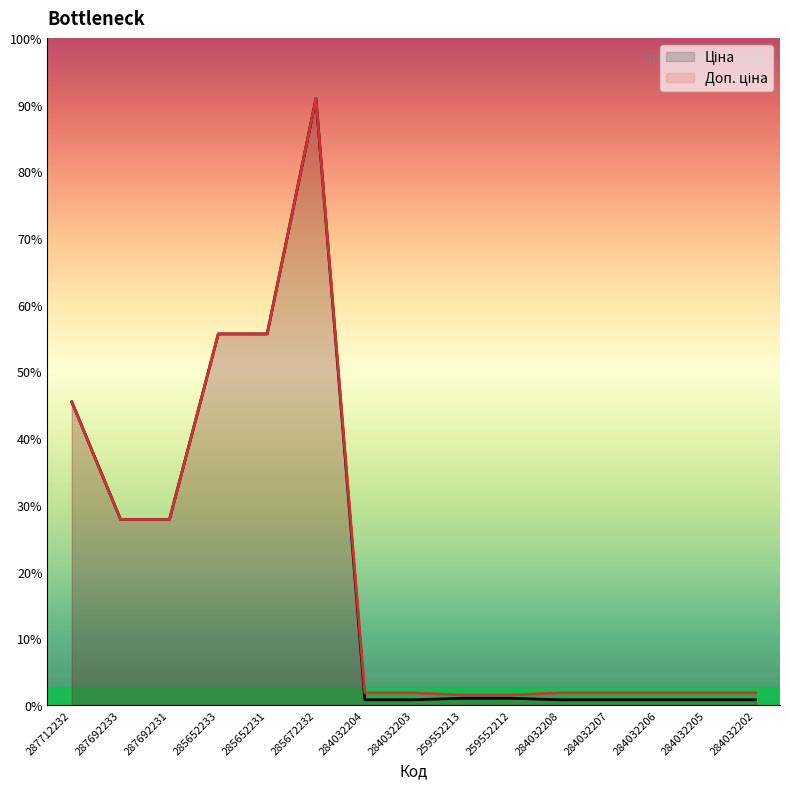

Is it true that the value at 287692233 is 6105.7?

False